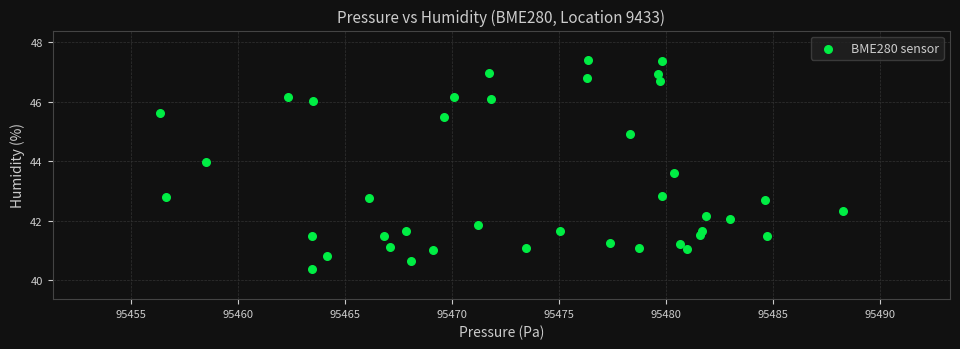

What is the range of X values (max minus min)?

31.9